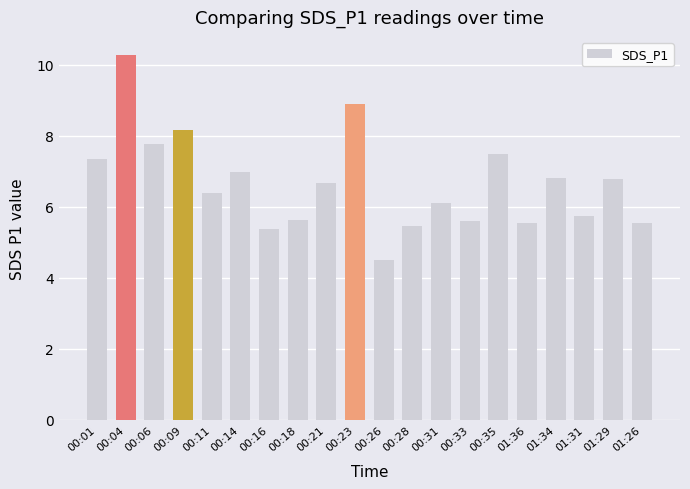

What is the maximum value shown in the chart?

10.3